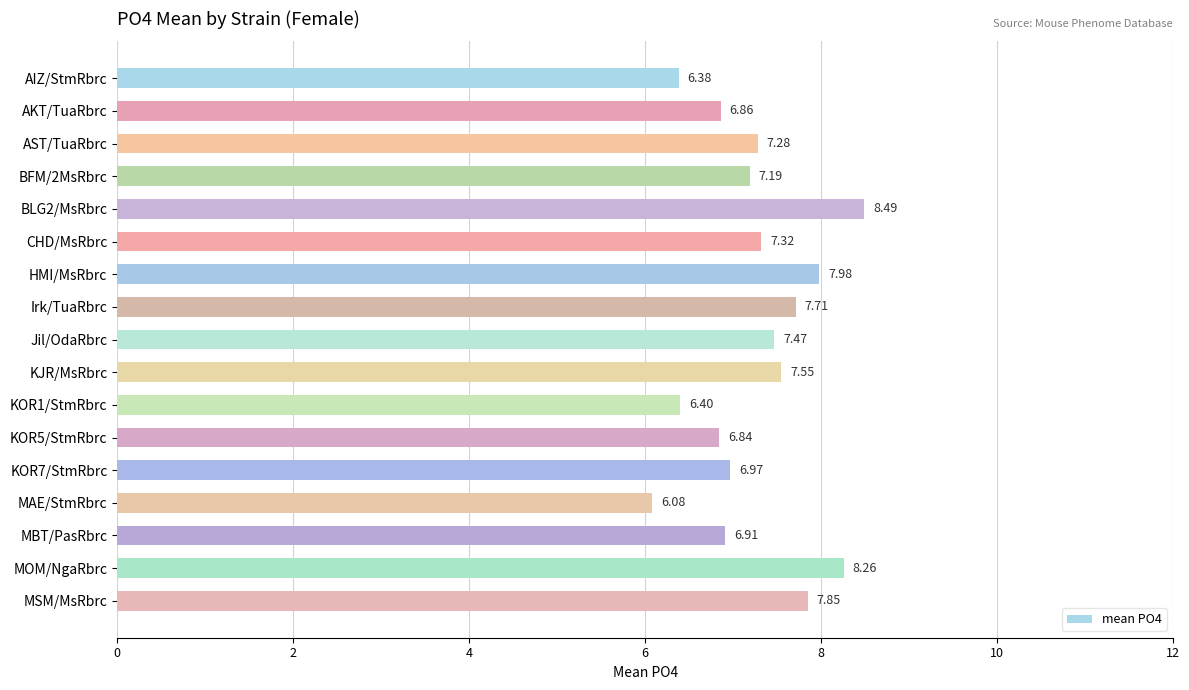

Which label corresponds to the smallest value in the chart?

MAE/StmRbrc